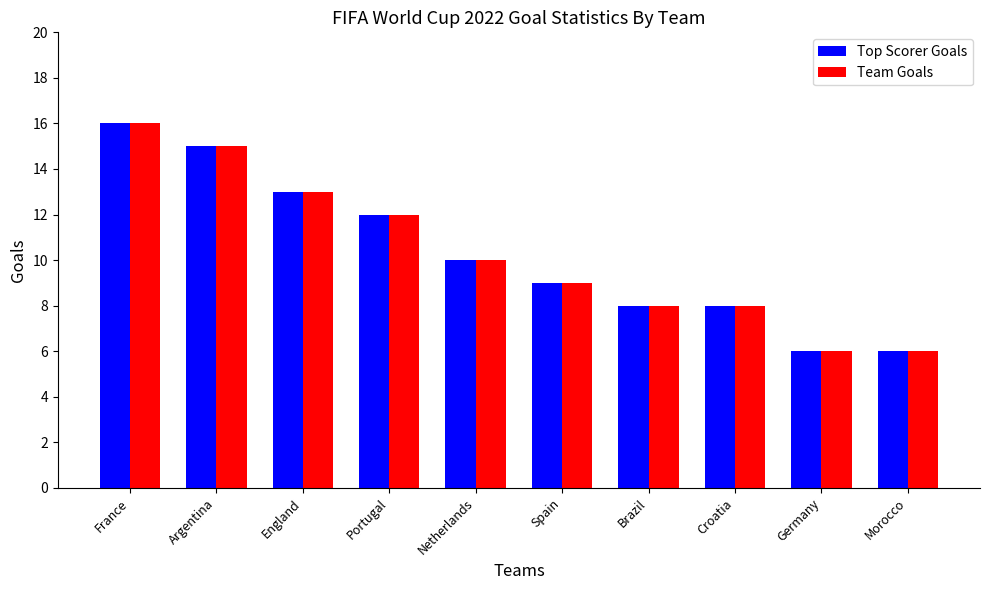

What are all the series names shown in the legend?

Top Scorer Goals, Team Goals